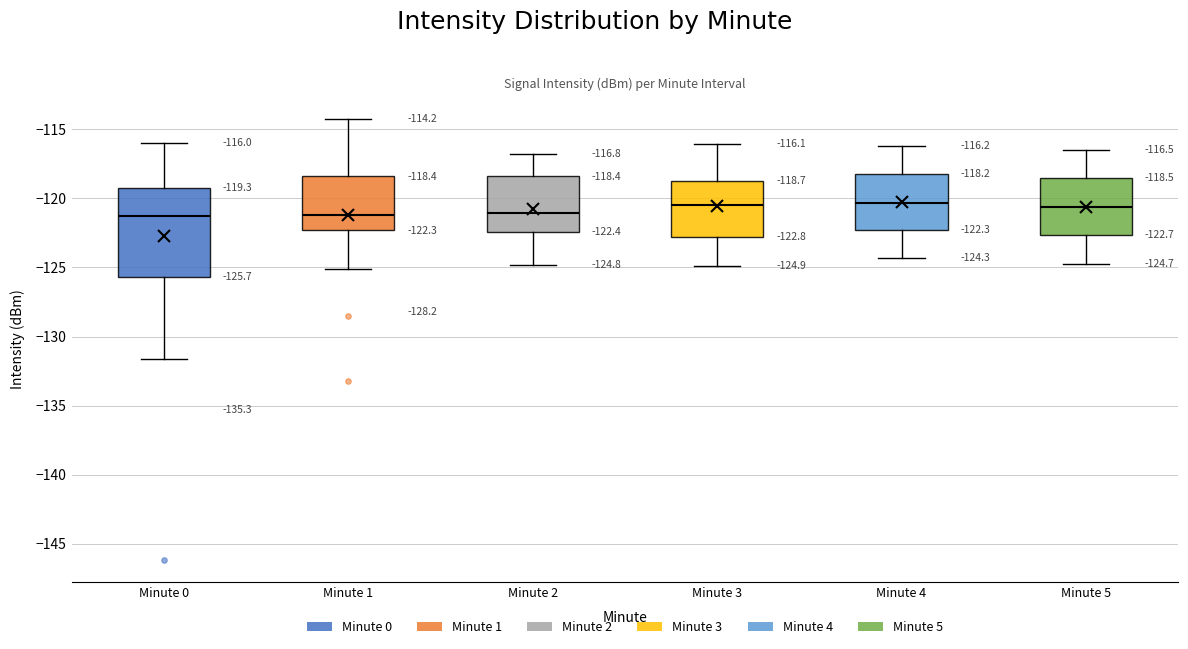

Which box is the tallest, from its lower edge to its upper edge?

Minute 0